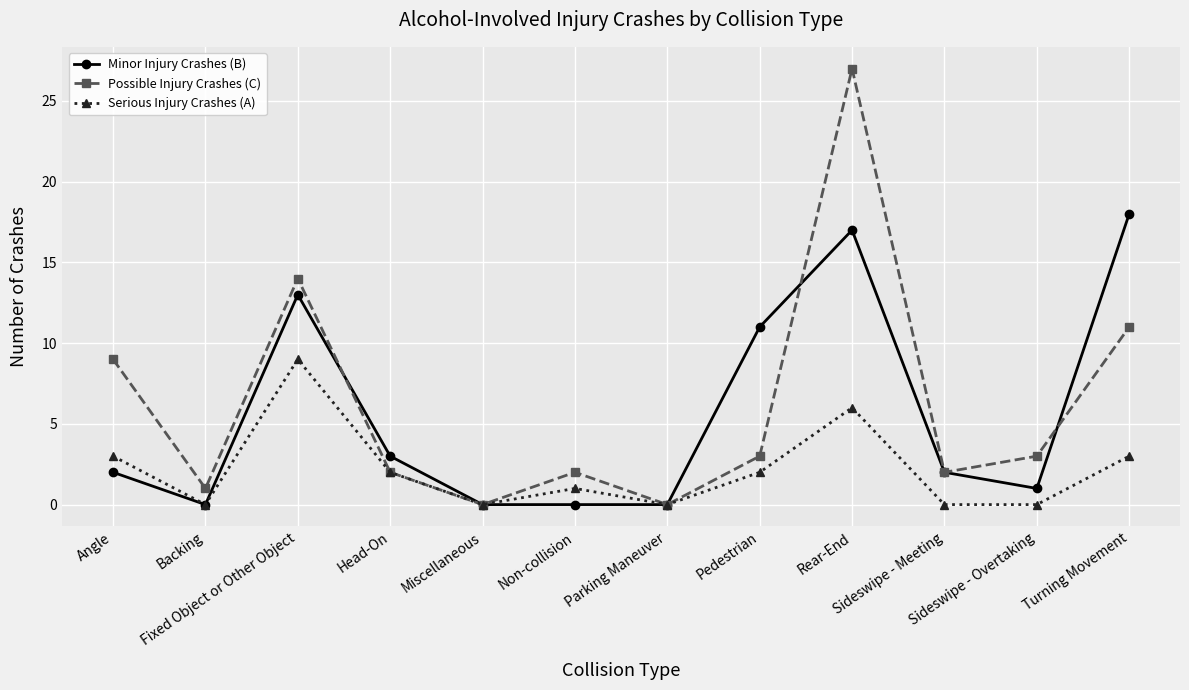

What is the value of the Minor Injury Crashes (B) point at the 3rd from the left?

13